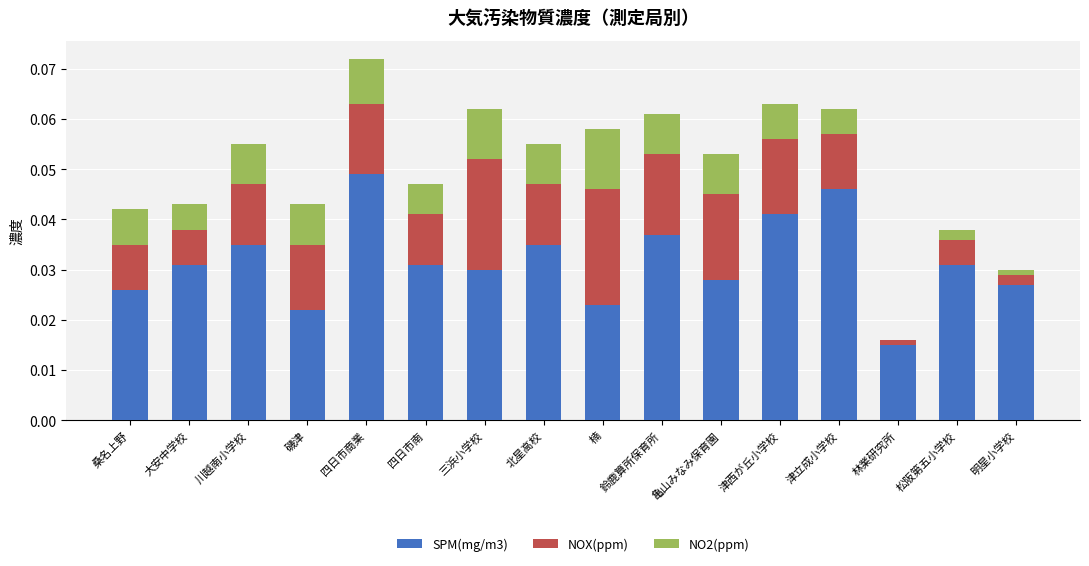

At which category is the sum across all series the highest?

四日市商業